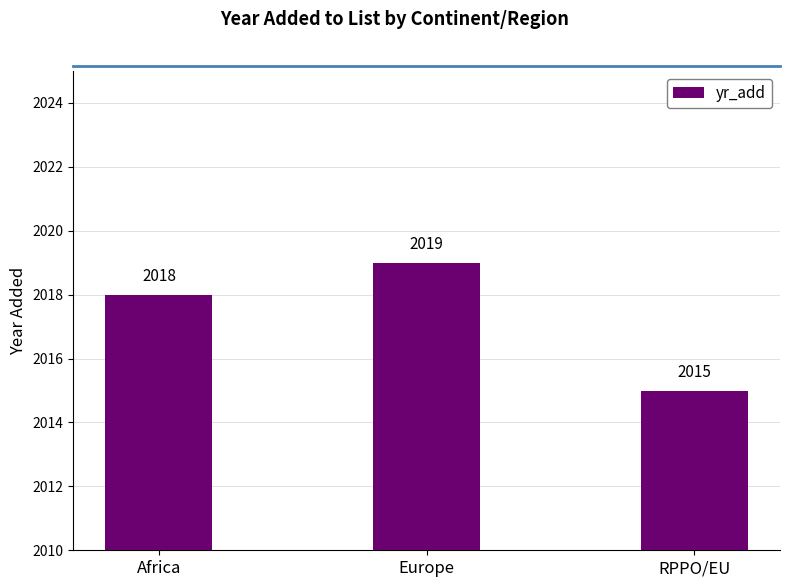

How many data points are less than 2018?

1